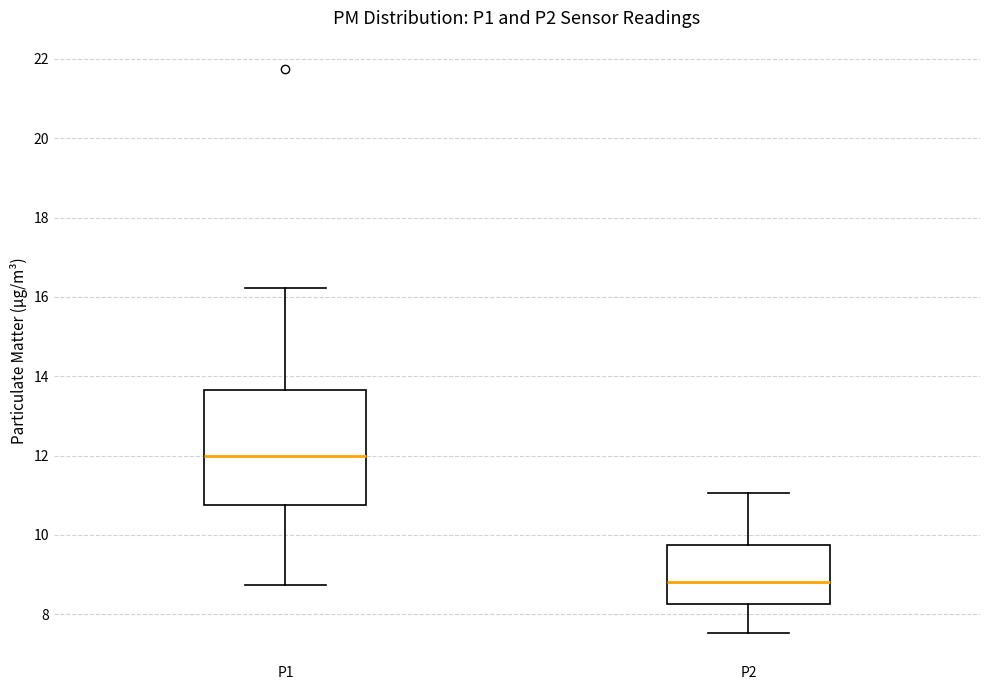

Which box's median line is the lowest?

P2